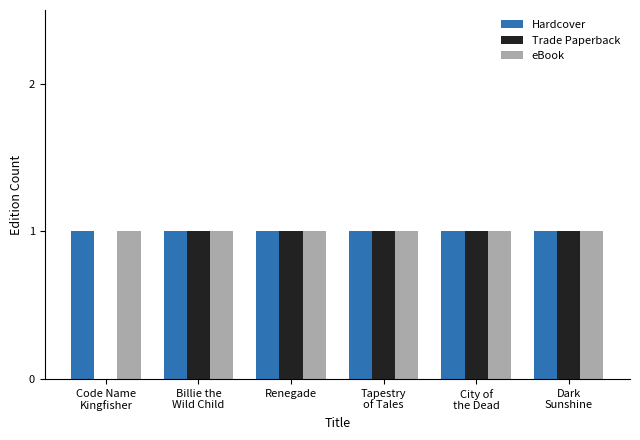

What is the total value across all series at Billie the
Wild Child?

3